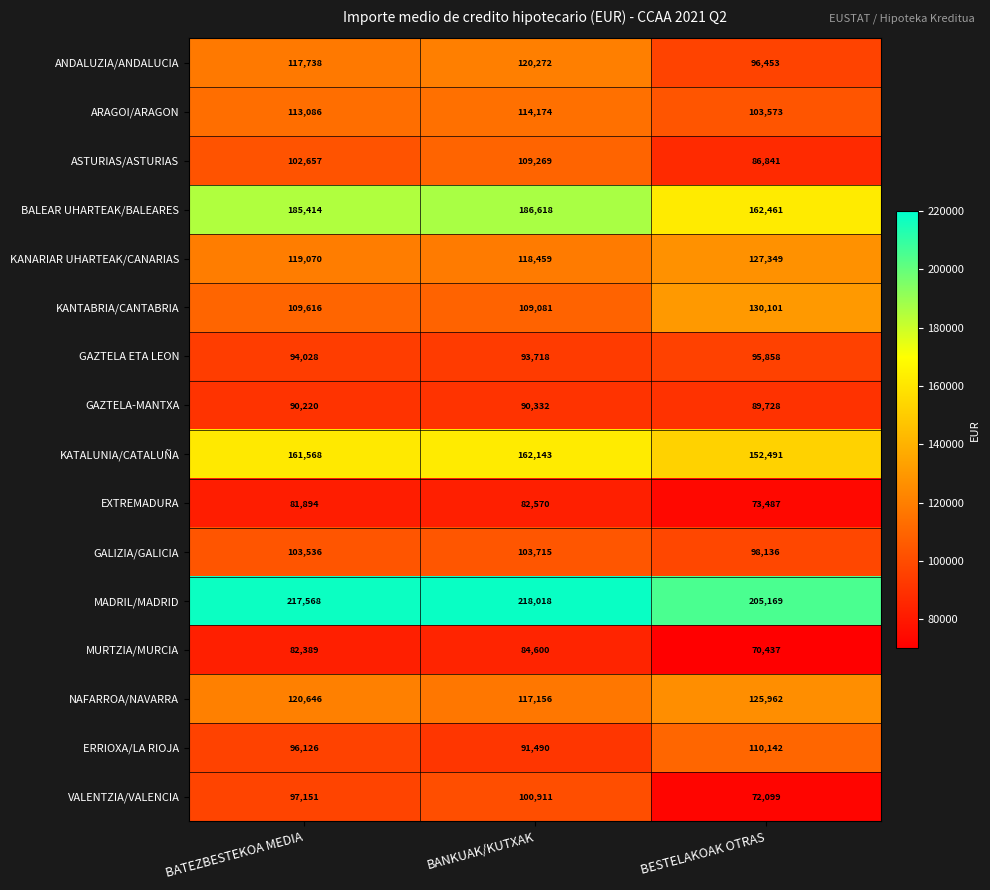

At which category is the sum across all series the highest?

BANKUAK/KUTXAK